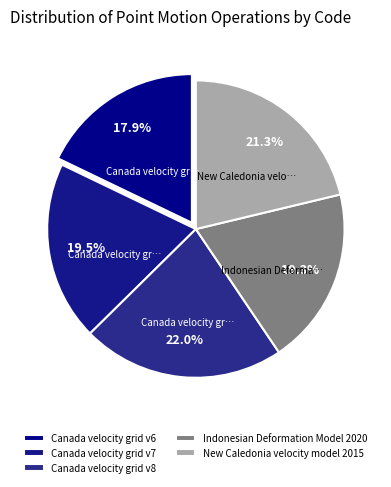

The Canada velocity grid v6 slice represents 5% of the pie. True or false?

False